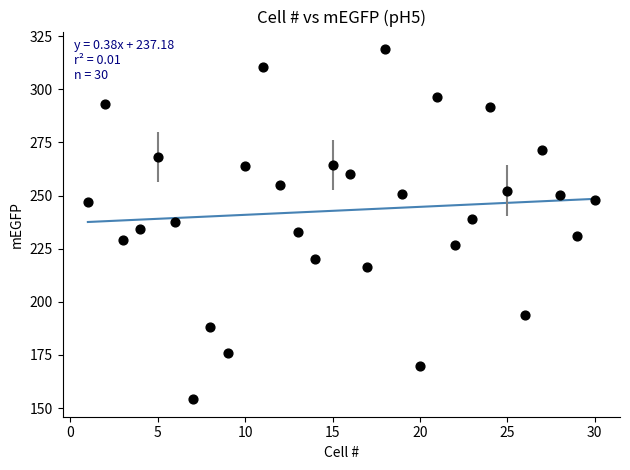

What is the range of Y values (max minus min)?

164.8